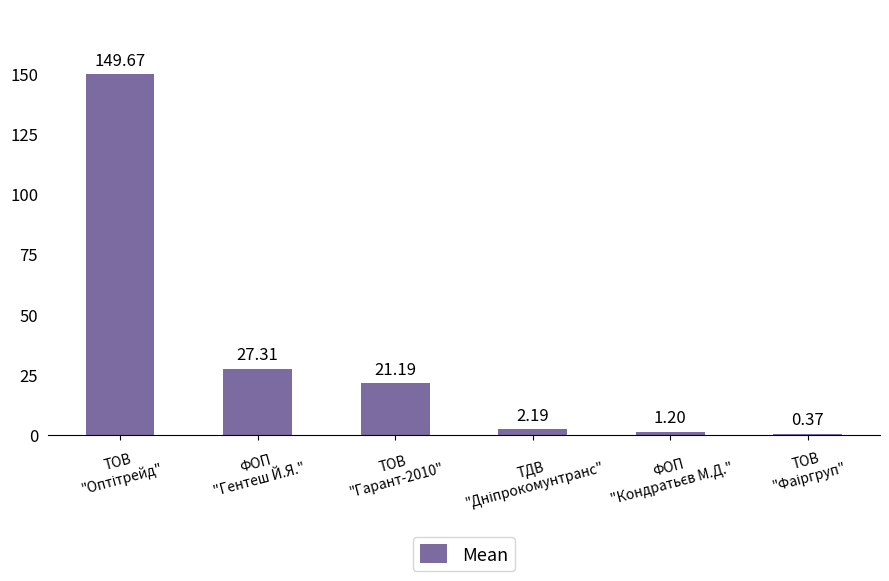

Count the number of categories in the chart.

6